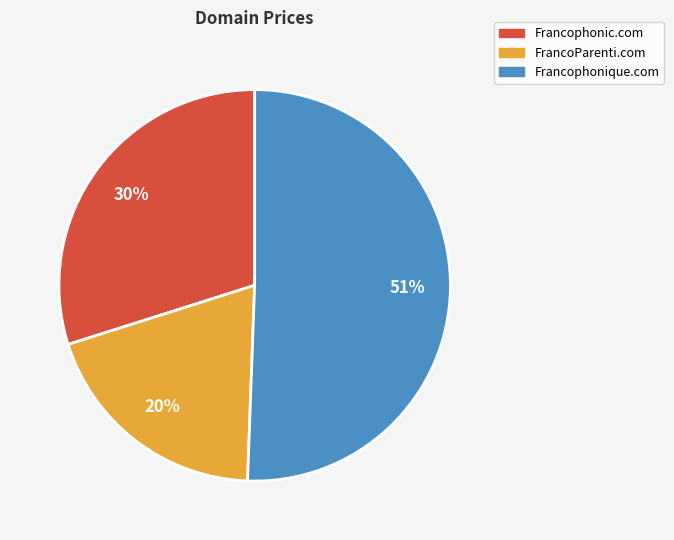

The Francophonique.com slice represents 41% of the pie. True or false?

False